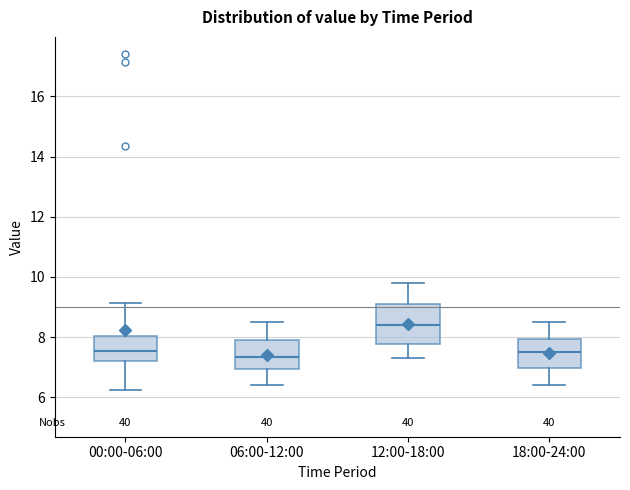

Which box is the tallest, from its lower edge to its upper edge?

12:00-18:00